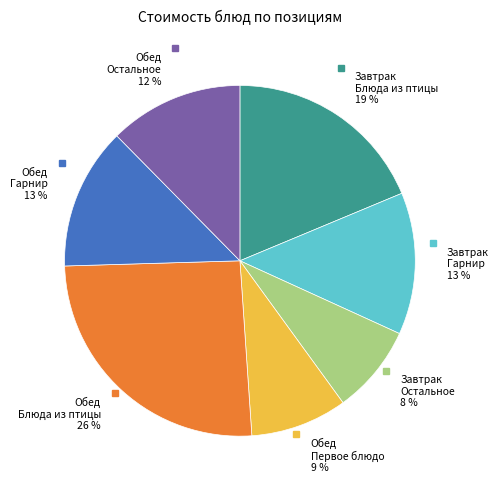

Is there a majority slice in this chart?

No